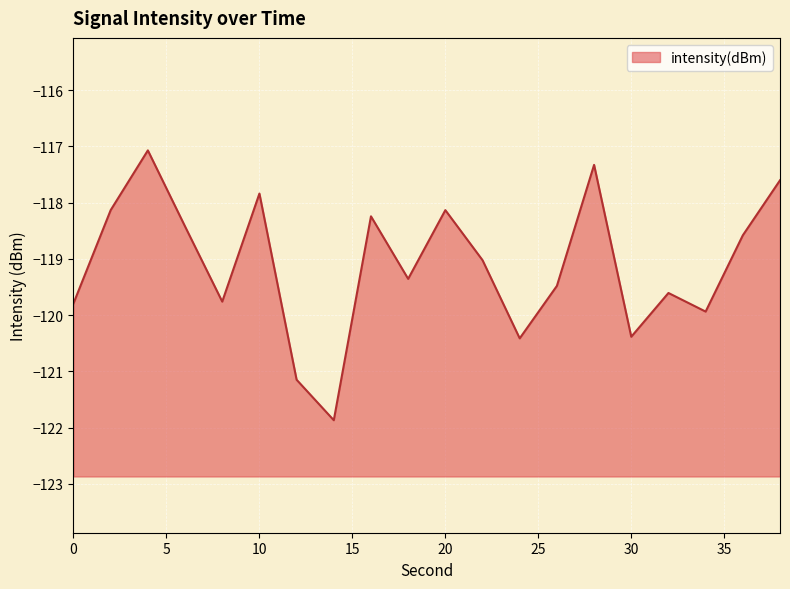

List the labels in order of value, smallest first.

14, 12, 24, 30, 34, 0, 8, 32, 26, 18, 22, 36, 6, 16, 20, 2, 10, 38, 28, 4